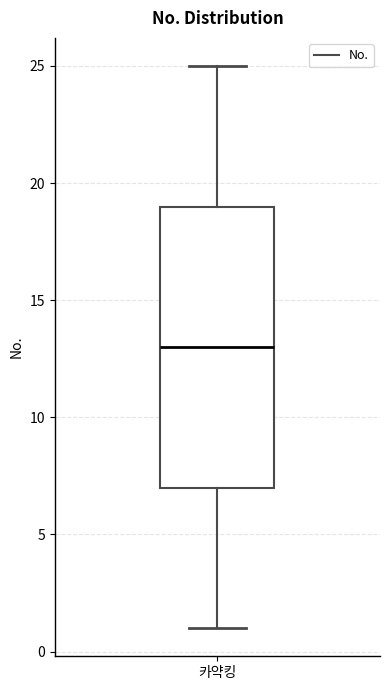

Where does the lower whisker of the box for 카약킹 end on the y-axis? The values are not printed on the chart, so give them approximately, as read against the axis.

1